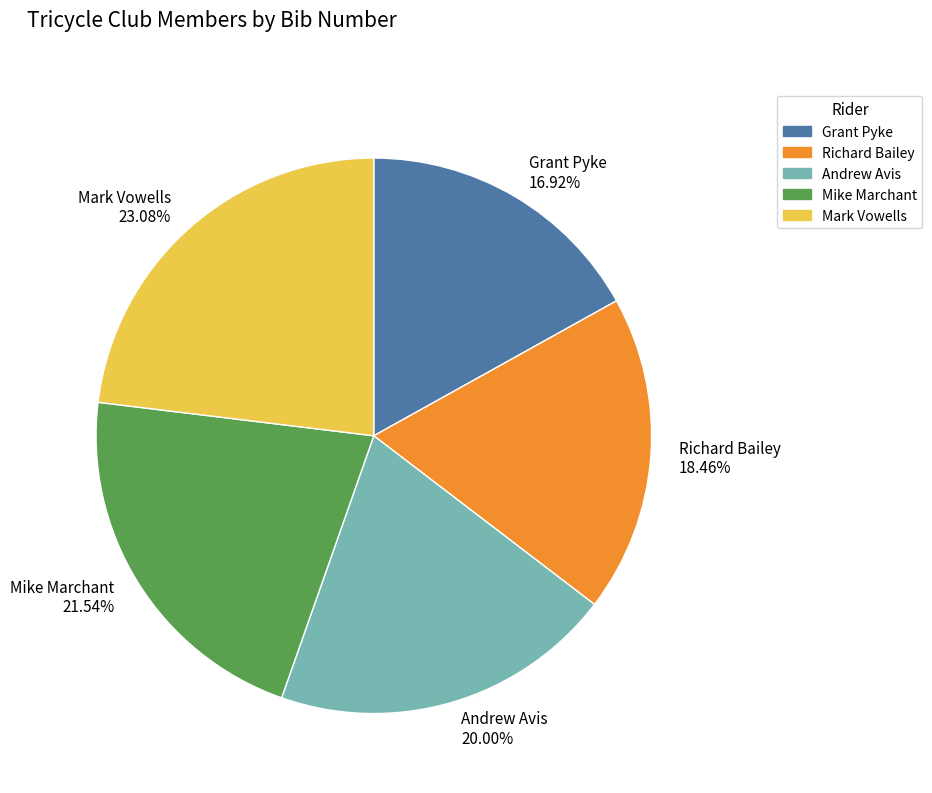

To the nearest percent, what is the difference between the Mike Marchant and Mark Vowells slice percentages?

2%